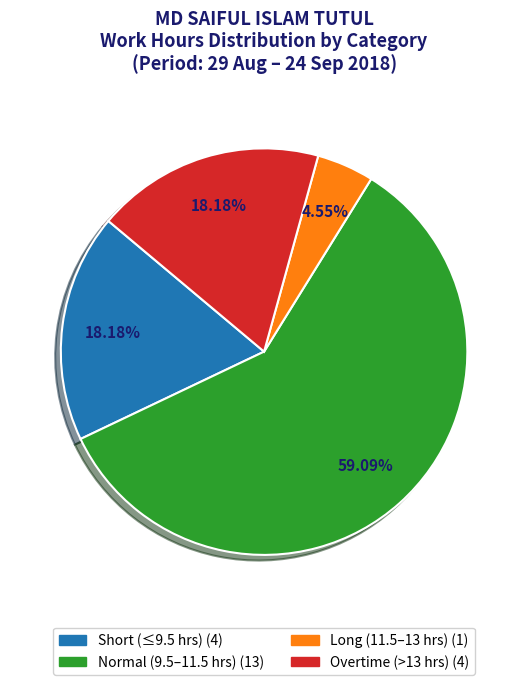

Is there any slice that represents more than half of the pie?

Yes